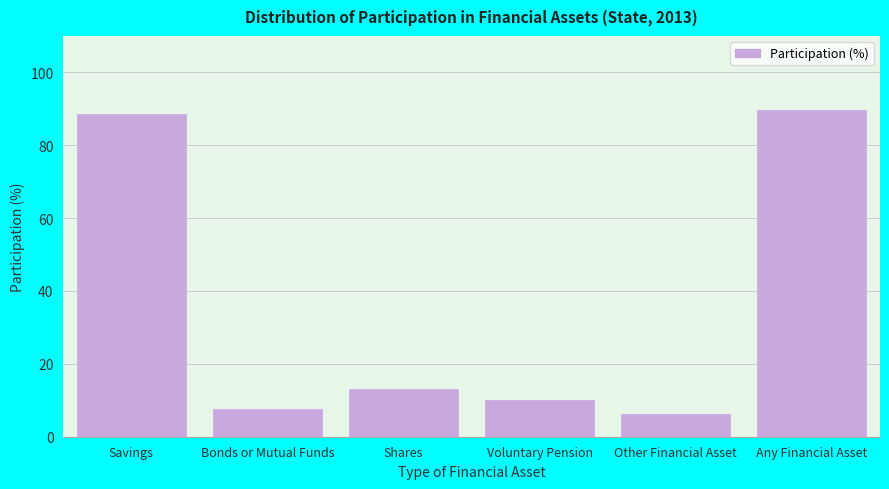

Reading right to left, extract all data points from this chart.

89.8	6.3	10.0	13.1	7.5	88.6